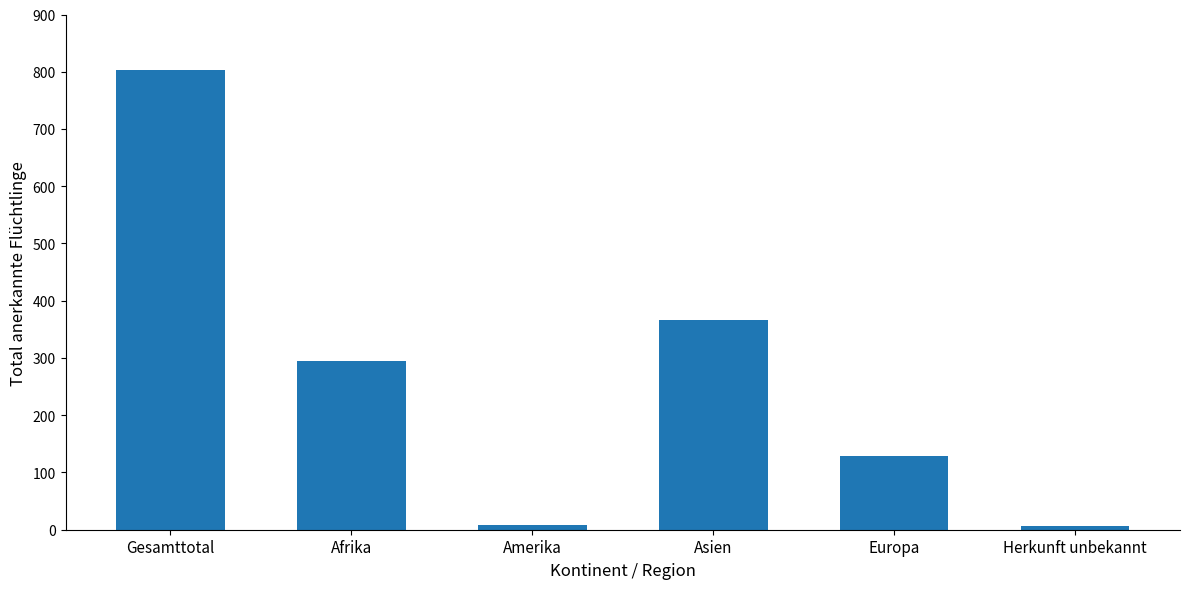

How many data points are less than 294?

3